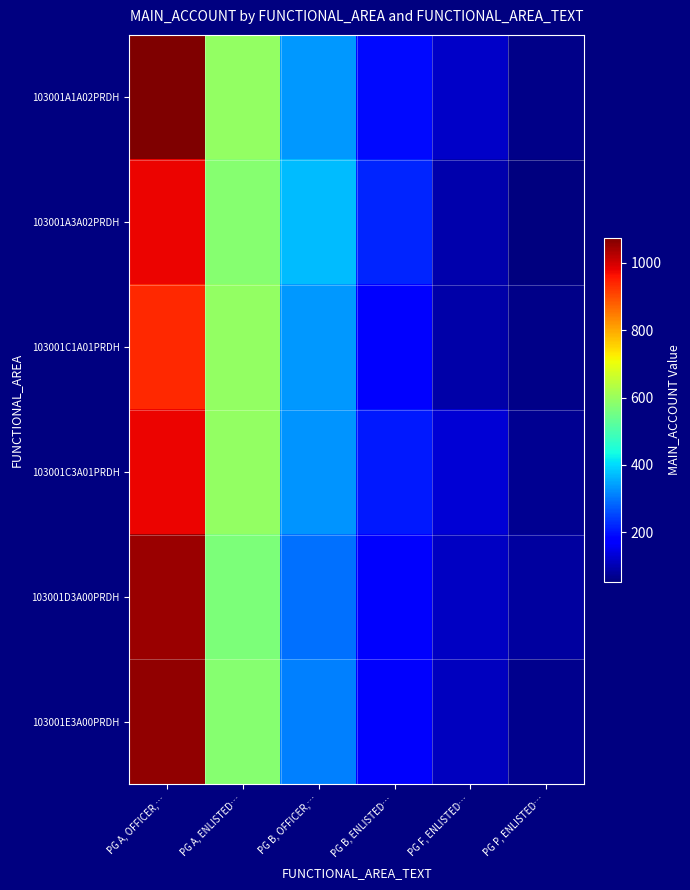

How many categories are shown in the chart?

6